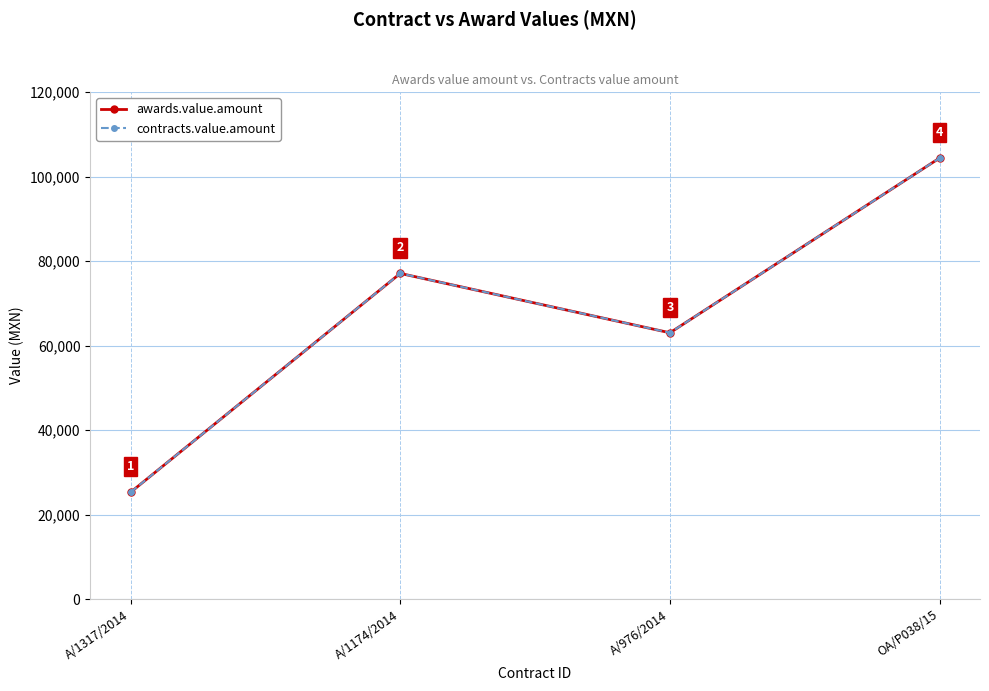

At how many categories does at least one series exceed 28419?

3